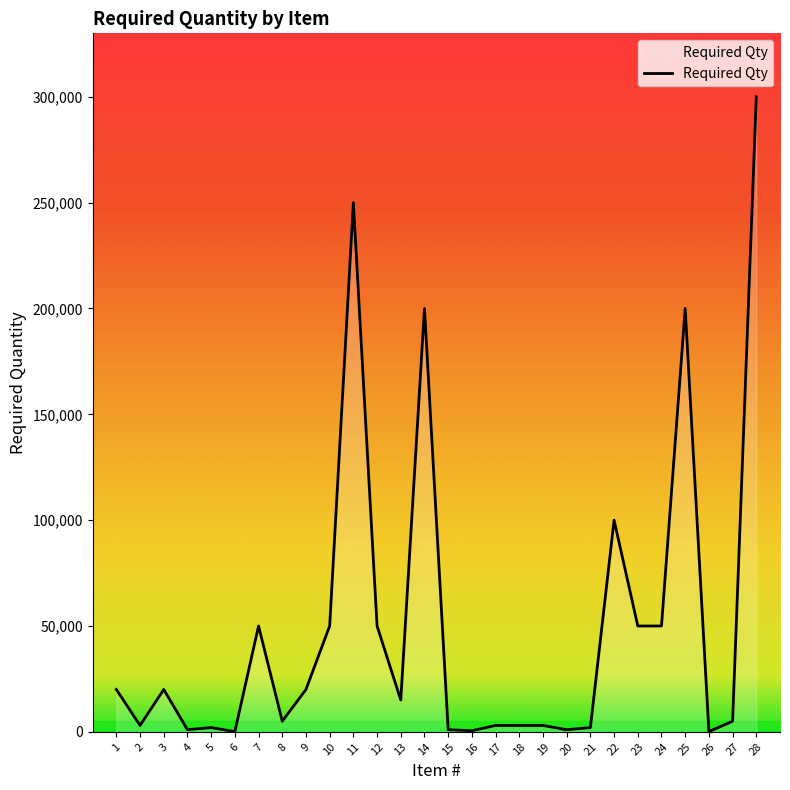

Does the chart have visible grid lines?

No